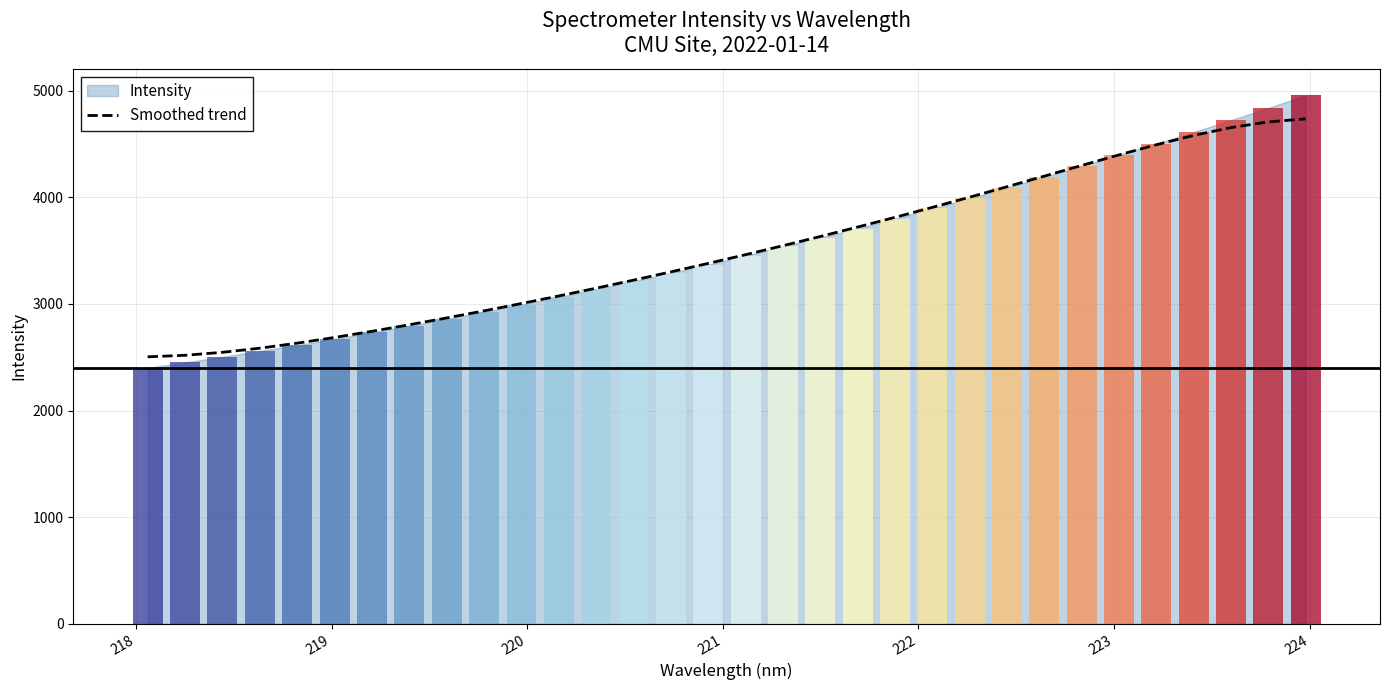

What is the sum of all values?

112222.1